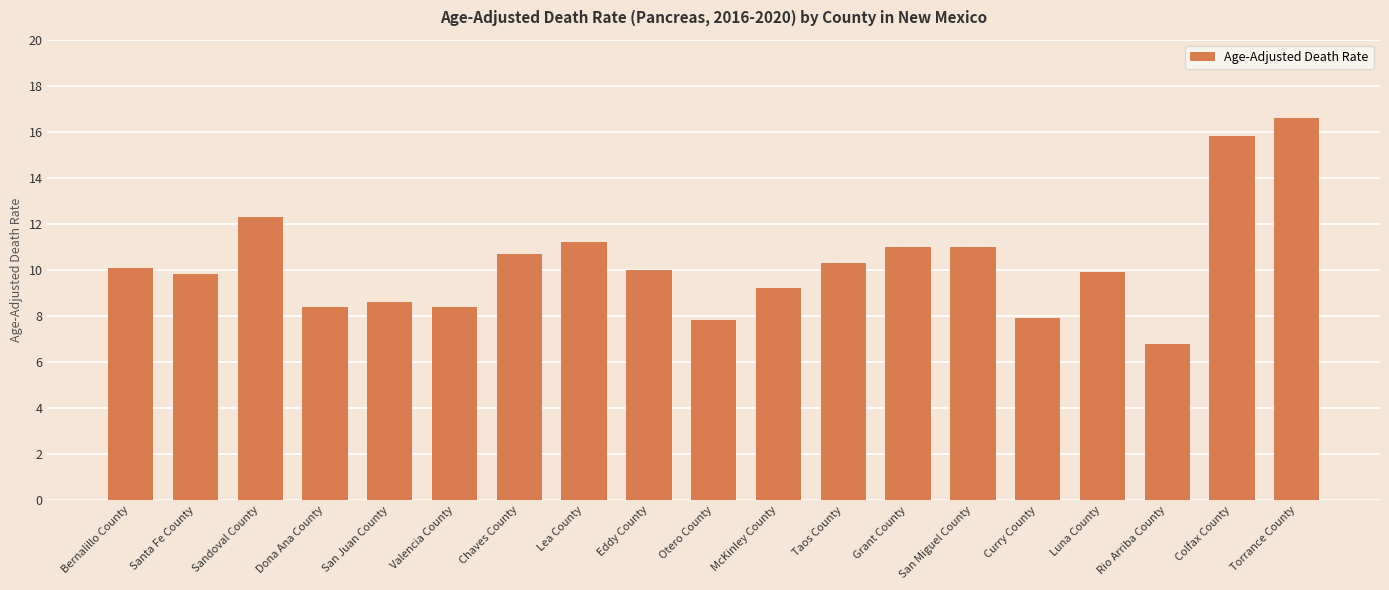

What is the difference between the maximum and minimum values?

9.8